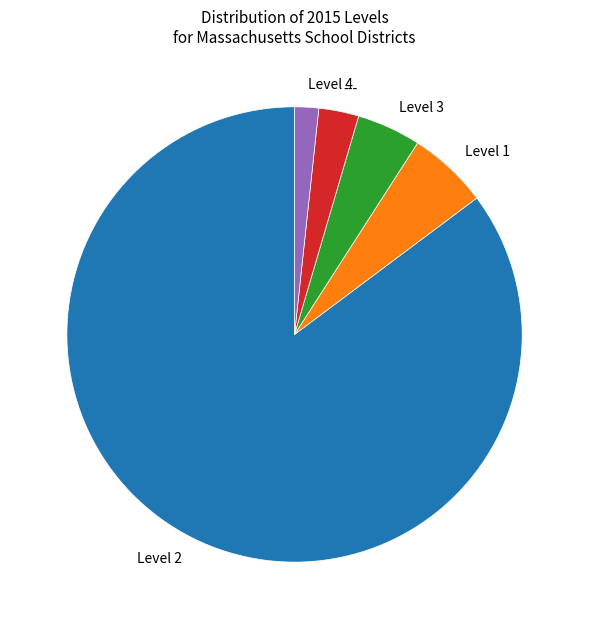

Count the number of slices in the pie.

5